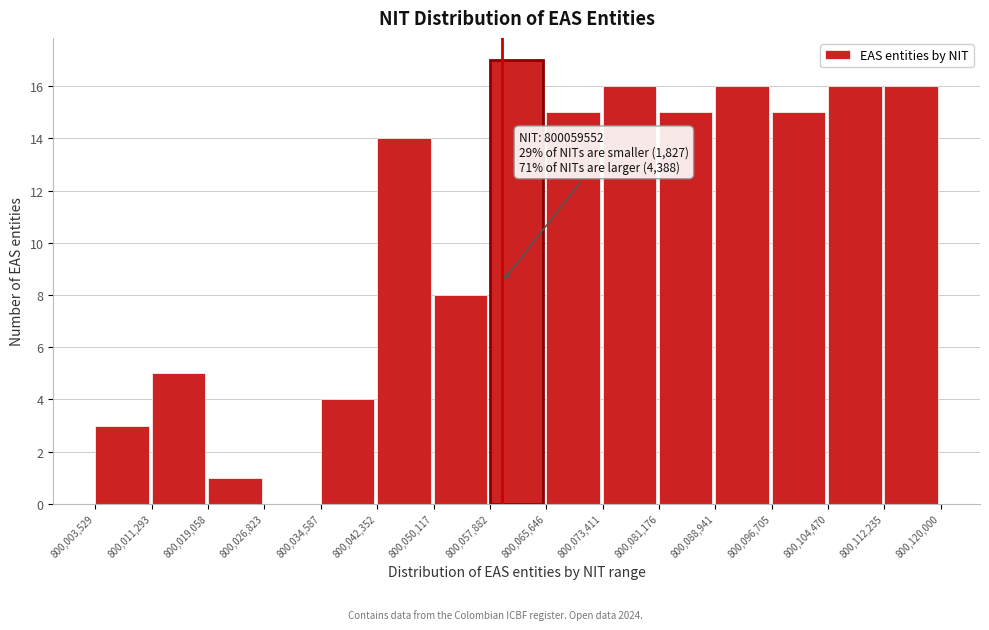

Over which range of the x-axis is the bar tallest?

800,057,882 to 800,065,646